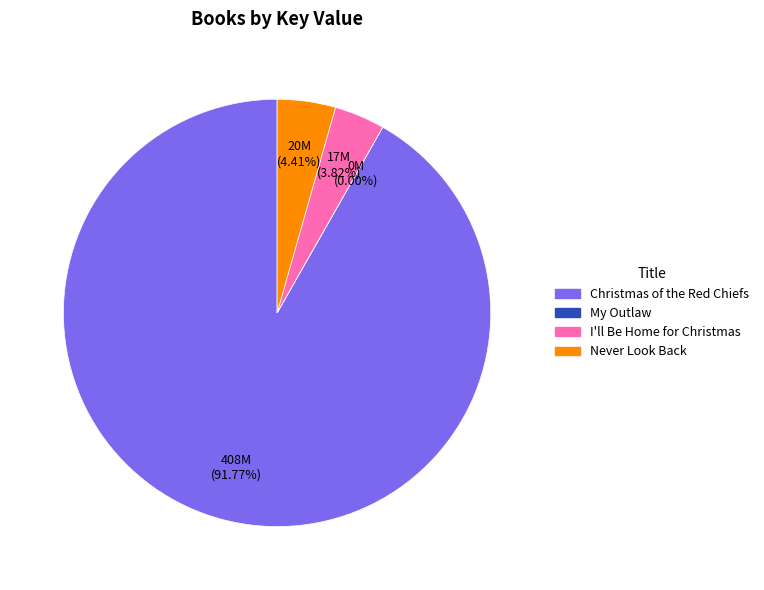

To the nearest percent, what is the combined percentage of Christmas of the Red Chiefs and I'll Be Home for Christmas?

96%